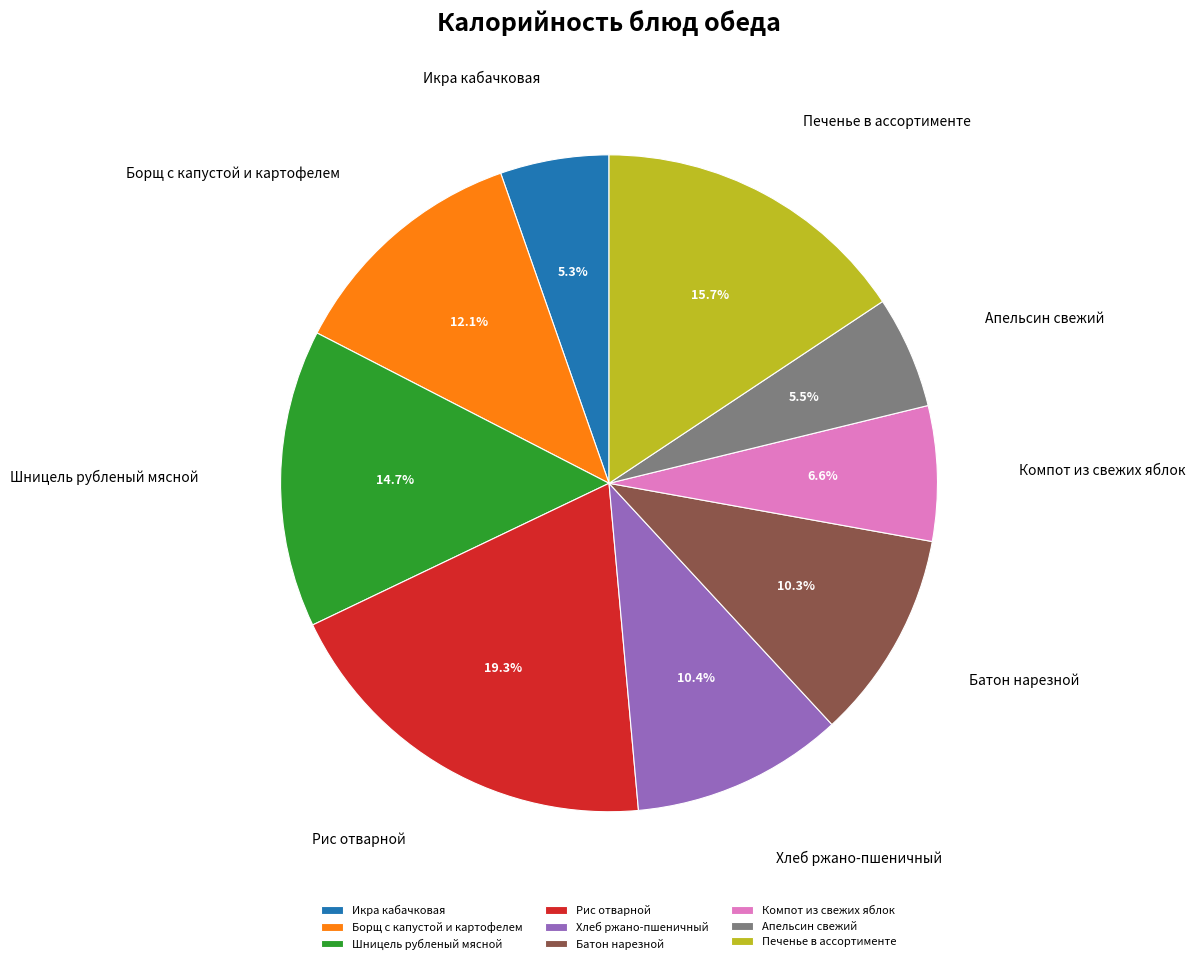

What is the ratio of the value at Апельсин свежий to the value at Компот из свежих яблок?

0.8